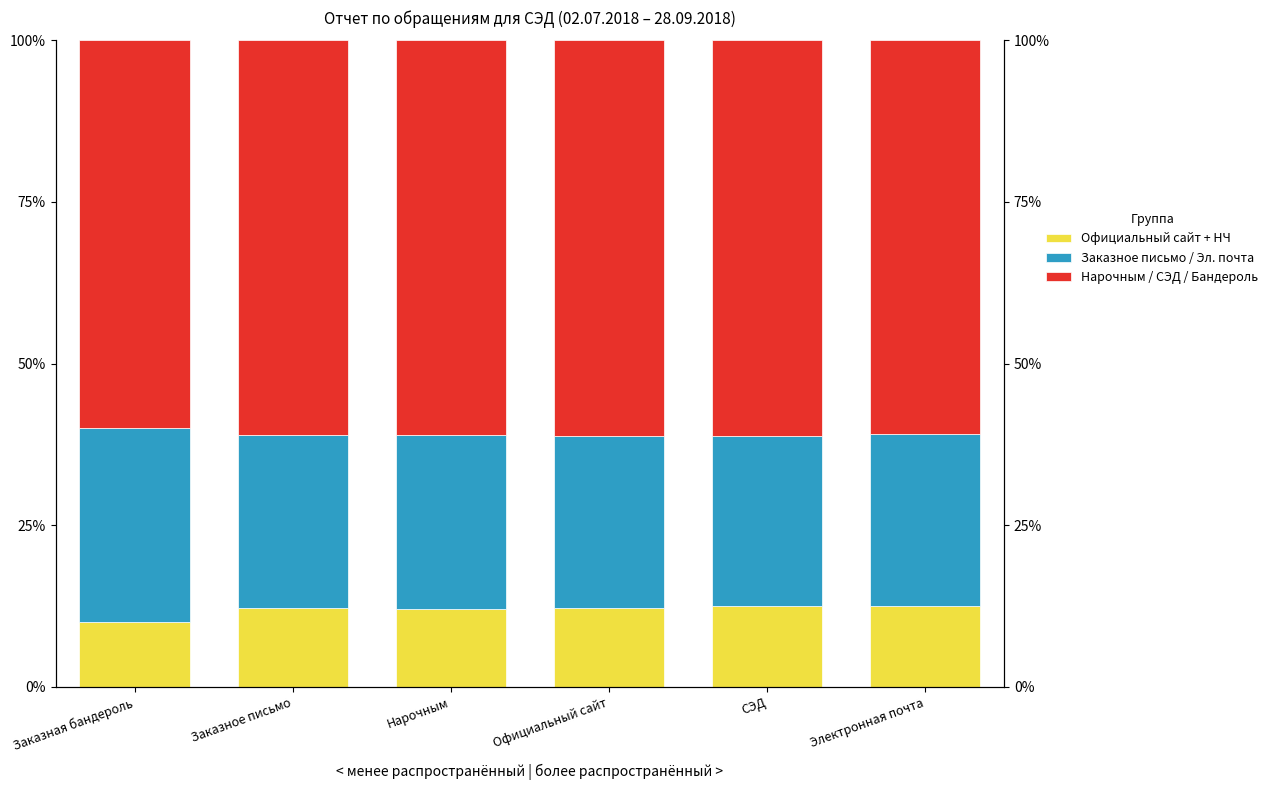

Reading left to right, what are all the values shown in this chart?

Официальный сайт + НЧ: 10.0	12.2	12.1	12.2	12.5	12.5
Заказное письмо / Эл. почта: 30.0	26.7	26.8	26.6	26.2	26.7
Нарочным / СЭД / Бандероль: 60.0	61.1	61.1	61.1	61.3	60.8